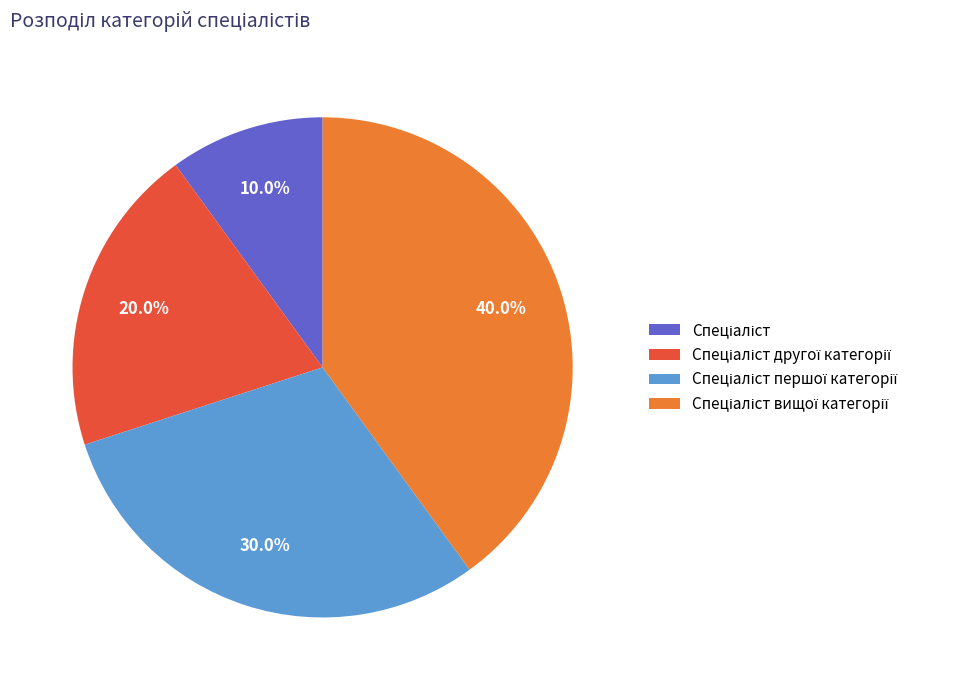

Does any single category account for the majority?

No